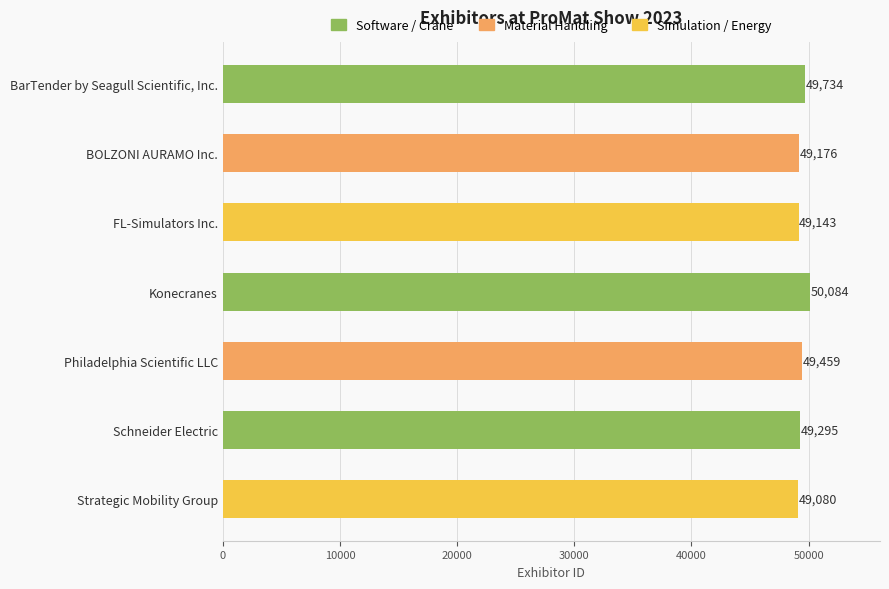

Is it true that the value at Schneider Electric is 11976?

False